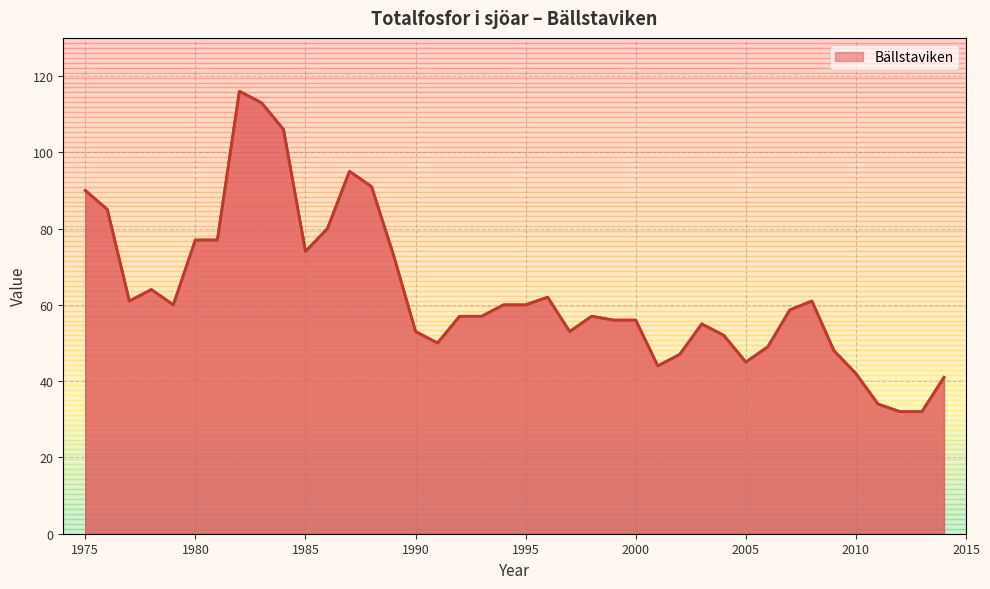

Reading left to right, what are all the values shown in this chart?

90.0	85.0	61.0	64.0	60.0	77.0	77.0	116.0	113.0	106.0	74.0	80.0	95.0	91.0	73.0	53.0	50.0	57.0	57.0	60.0	60.0	62.0	53.0	57.0	56.0	56.0	44.0	47.0	55.0	52.0	45.0	49.0	58.7	61.0	48.0	42.0	34.0	32.0	32.0	41.0